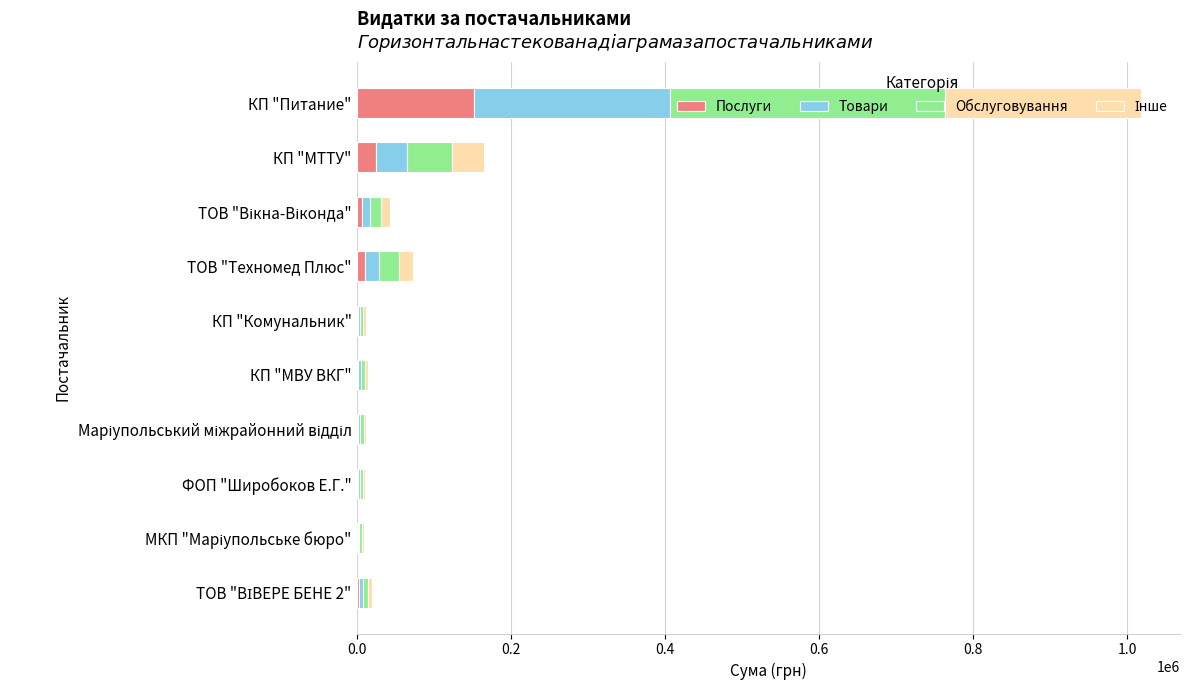

At which category is the sum across all series the highest?

КП "Питание"